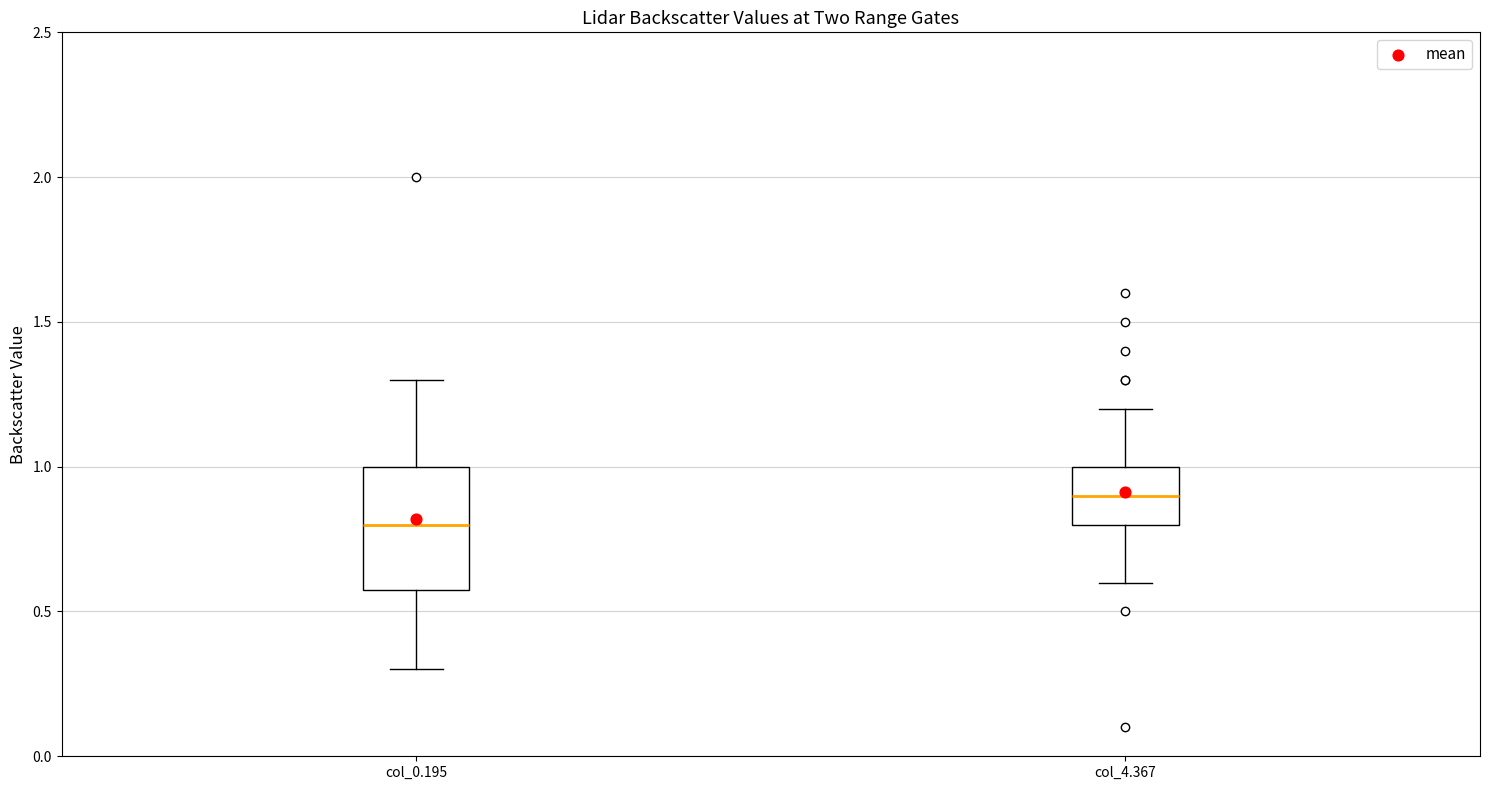

Where is the upper edge of the box for col_4.367 on the y-axis? The values are not printed on the chart, so give them approximately, as read against the axis.

1.0